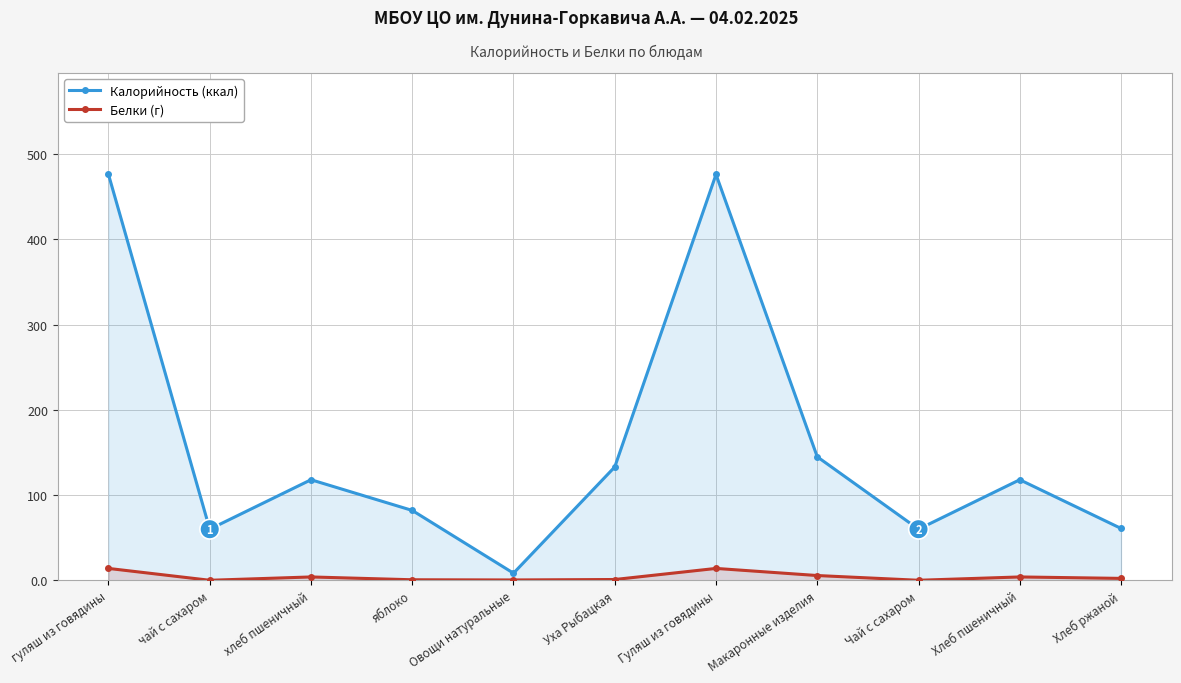

What position from the right is Чай с сахаром?

3